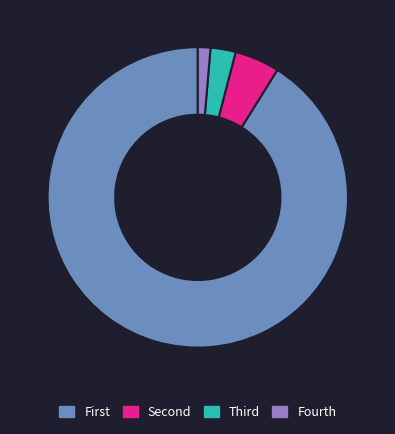

Which category accounts for the majority?

First